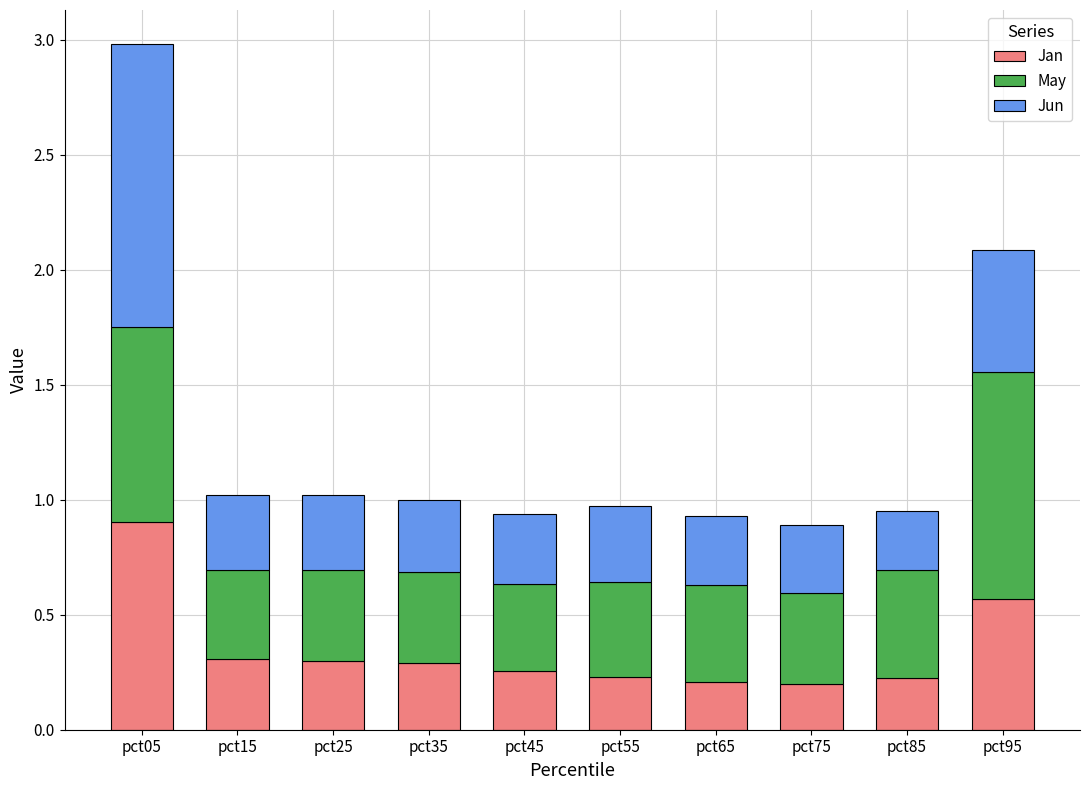

What is the maximum value for Jan?

0.9